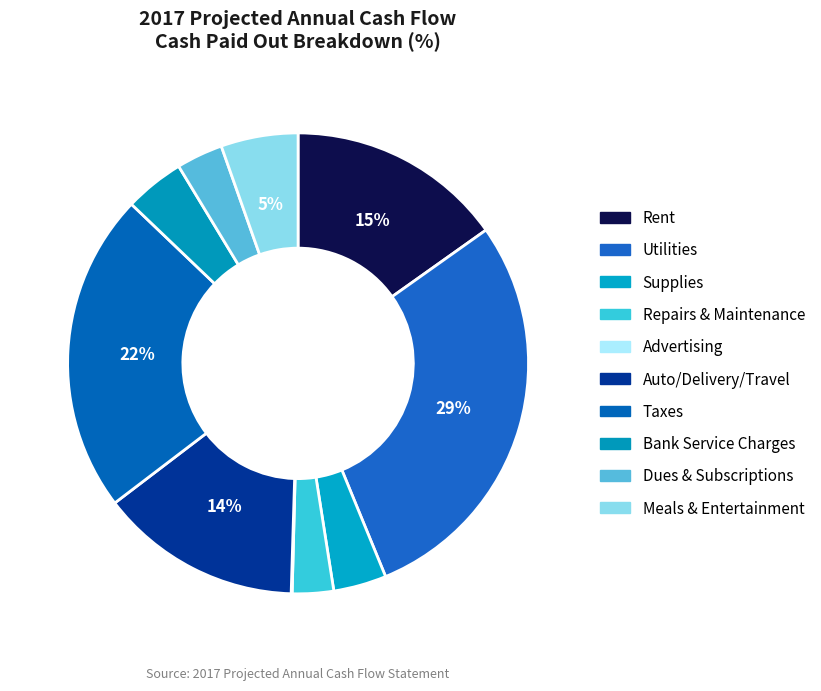

How many segments does this pie chart have?

10